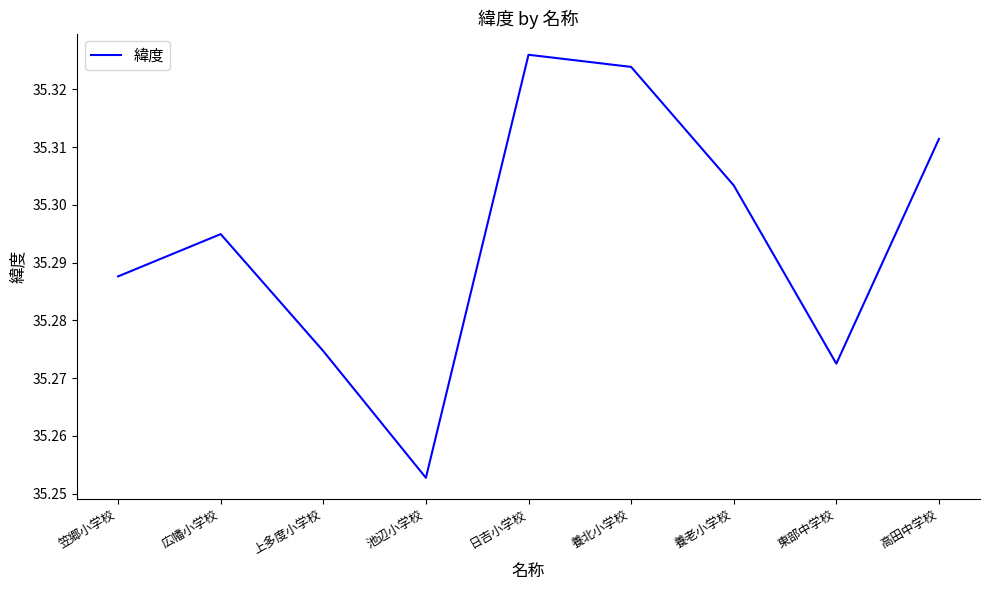

How many interior local peaks (higher than both neighbors) does the data have?

2